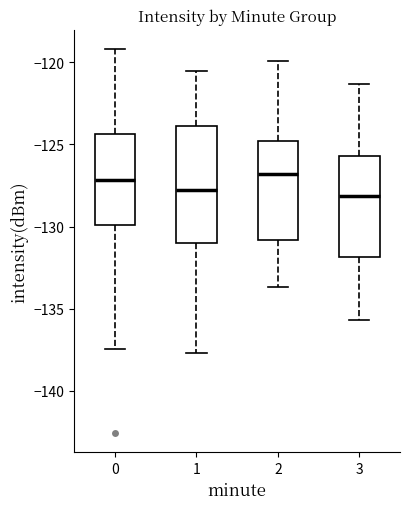

Reading left to right, transcribe this box plot: for each box, give where its median line is, the range the box spans, and where its two whiskers end, as read against the y-axis. The values are not printed on the chart, so give them approximately, as read against the axis.

0: median -127.0, box -130.0 to -124.5, whiskers -137.5 to -119.0
1: median -128.0, box -131.0 to -124.0, whiskers -137.5 to -120.5
2: median -127.0, box -131.0 to -125.0, whiskers -133.5 to -120.0
3: median -128.0, box -132.0 to -125.5, whiskers -135.5 to -121.5